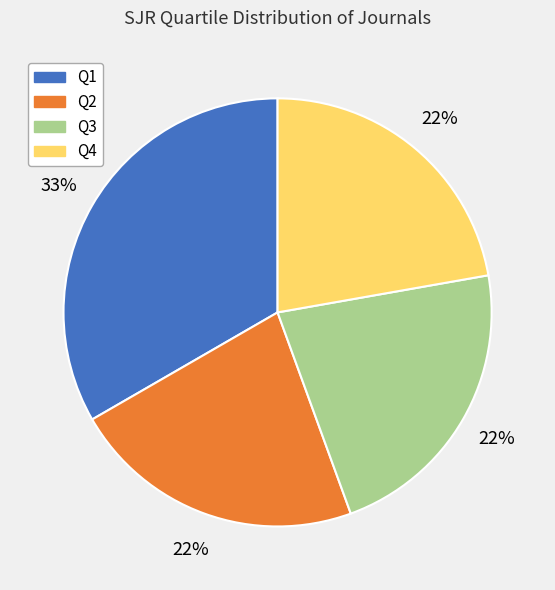

Combined, do Q3 and Q1 account for over 50%?

Yes